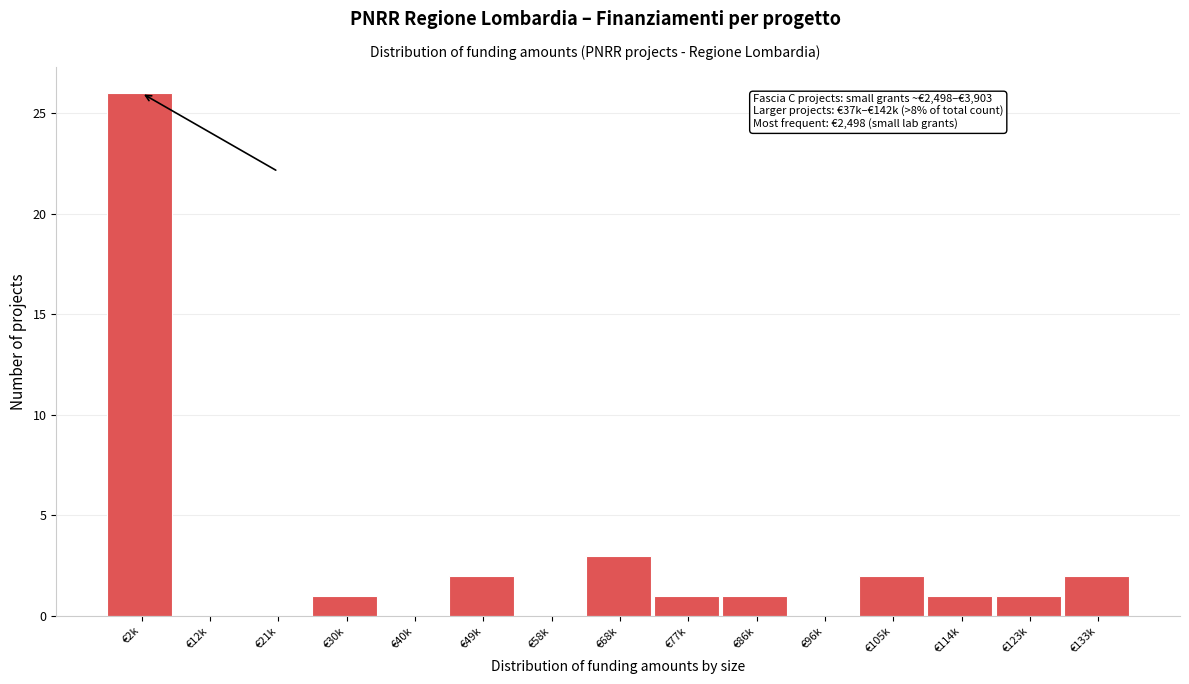

Reading left to right, transcribe all the data shown in this chart.

€2k=26	€12k=0	€21k=0	€30k=1	€40k=0	€49k=2	€58k=0	€68k=3	€77k=1	€86k=1	€96k=0	€105k=2	€114k=1	€123k=1	€133k=2